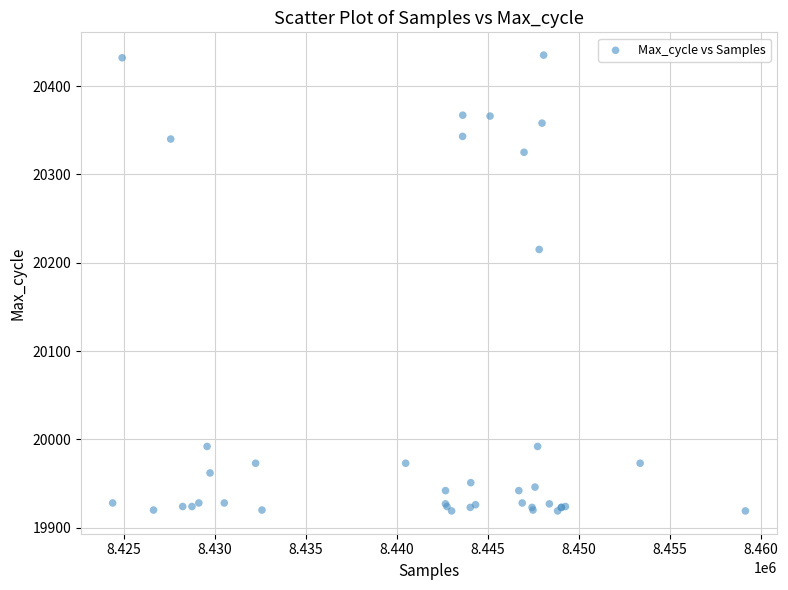

What Y value in the scatter plot is closest to 20177?

20215